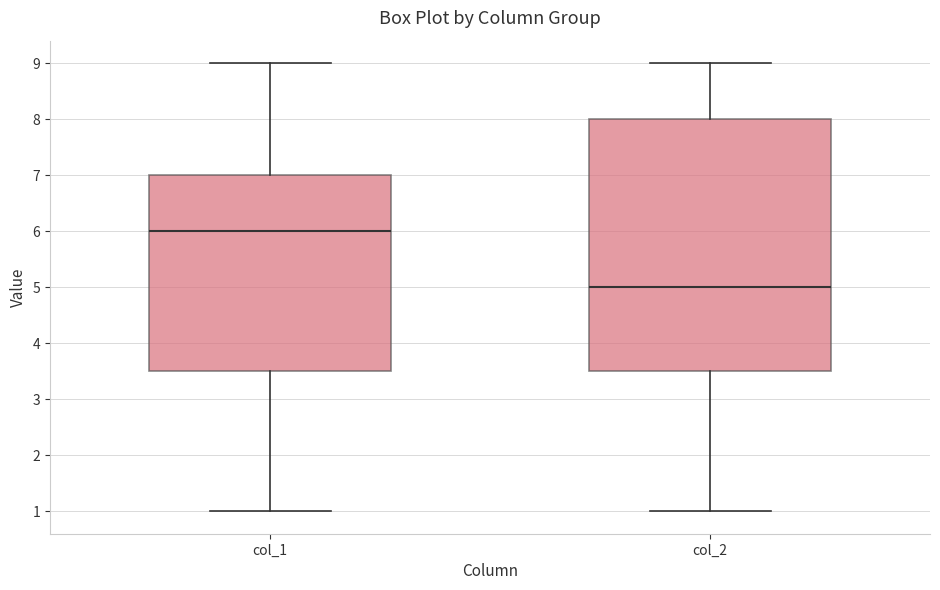

Comparing the boxes themselves (not the whiskers), which one is the tallest?

col_2